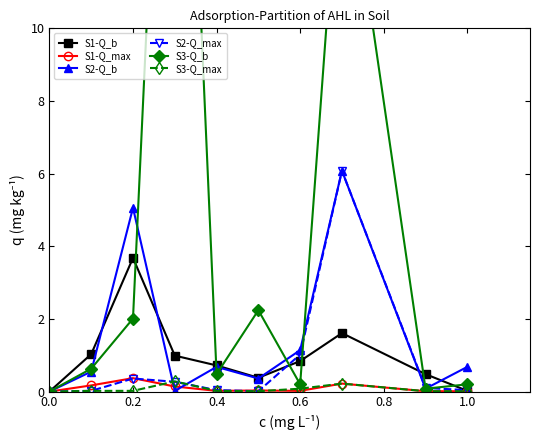

True or false: S3-Q_max has more than 1 points higher than both neighbors.

True